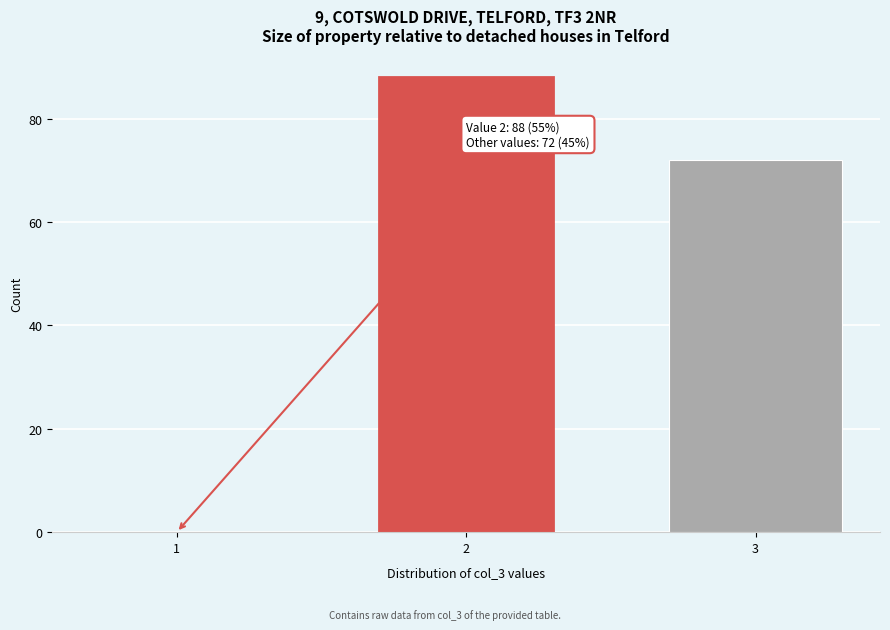

Reading left to right, what are all the values shown in this chart?

1=0	2=88	3=72